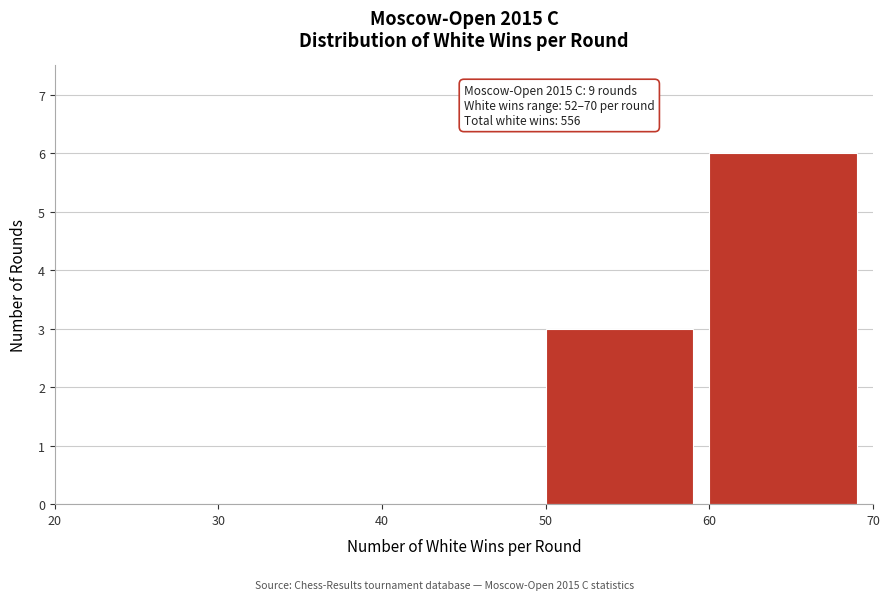

Which range on the x-axis has the tallest bar?

60 to 70